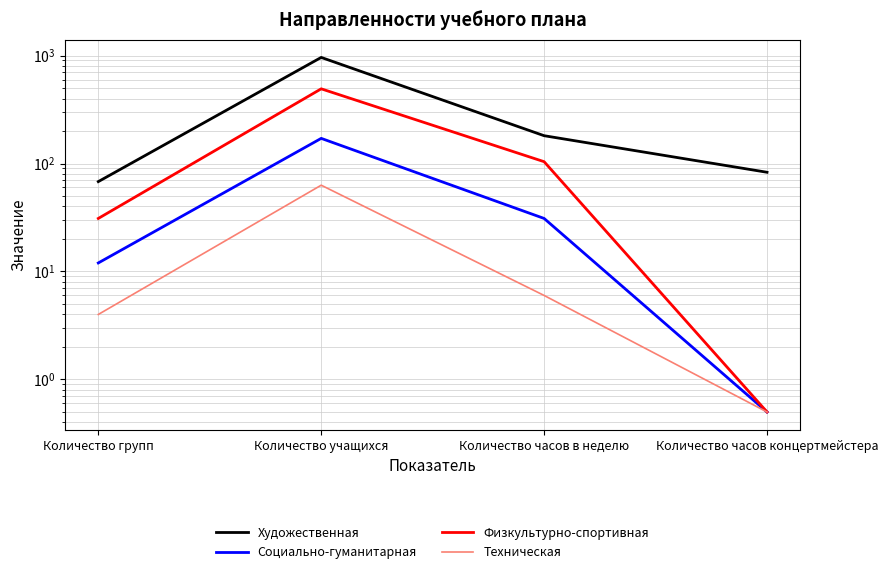

How many values in the Техническая series exceed 6?

1